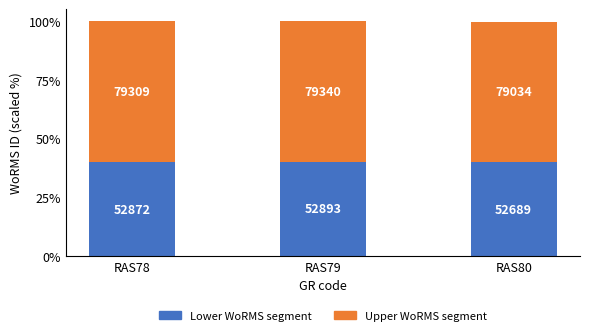

At how many categories does at least one series exceed 71189?

3